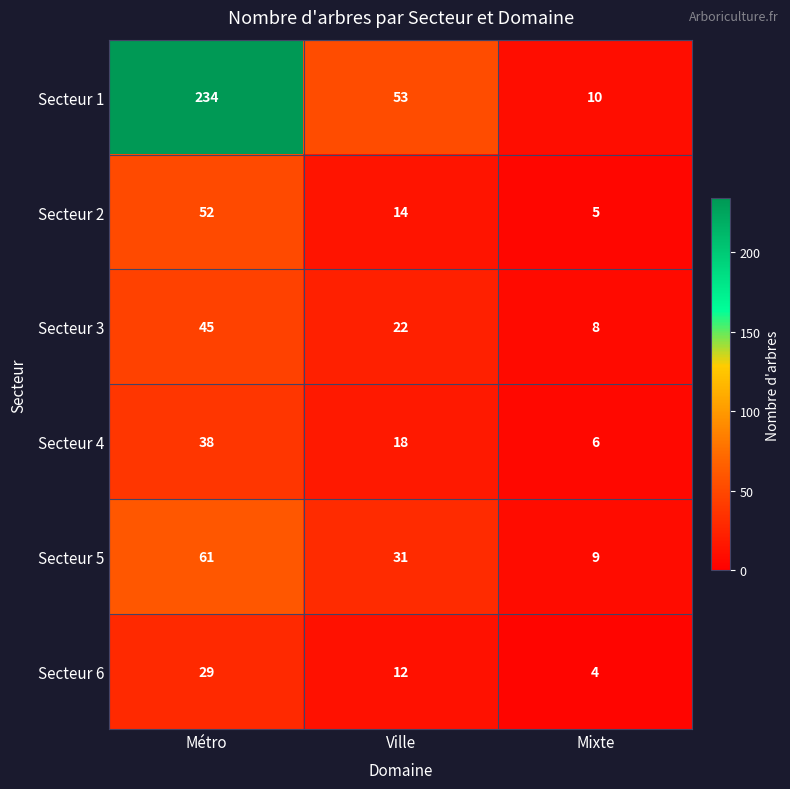

What is the average value of the Secteur 2 series?

24